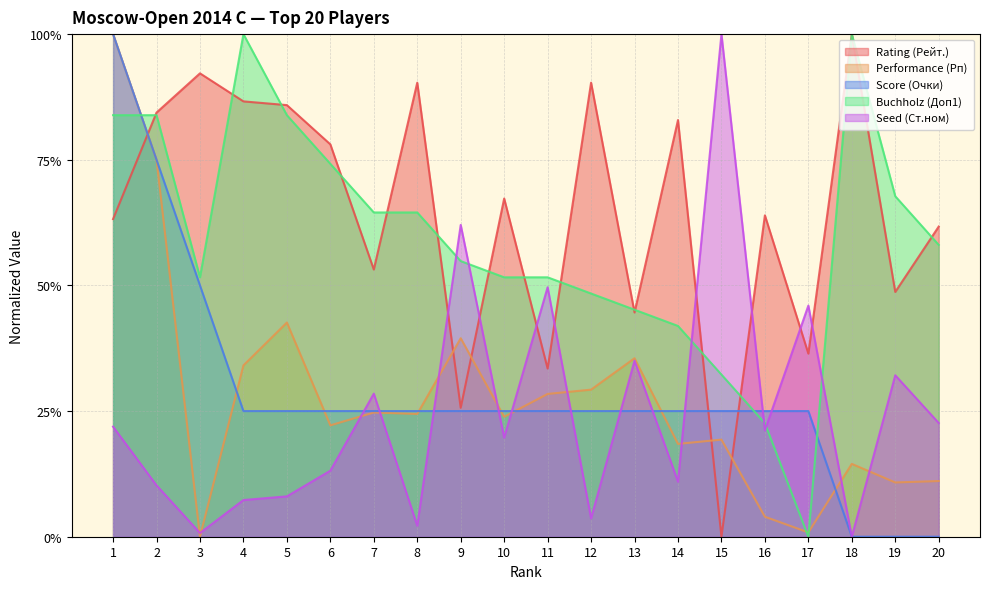

How many data points does each series have?

20